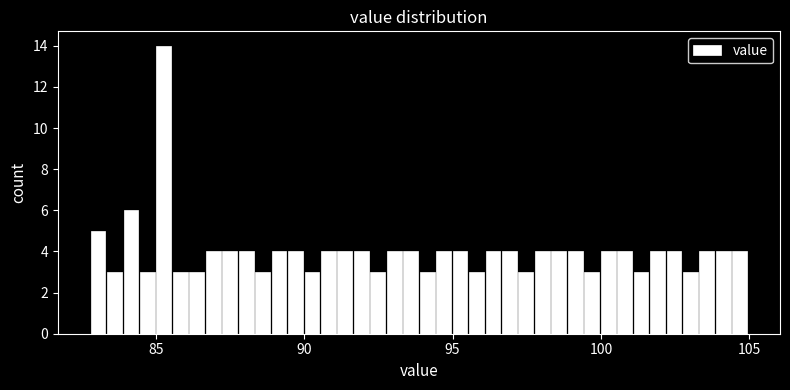

Around what value on the x-axis is the tallest bar? Give the approximate position of its centre, as read against the axis.

85.5